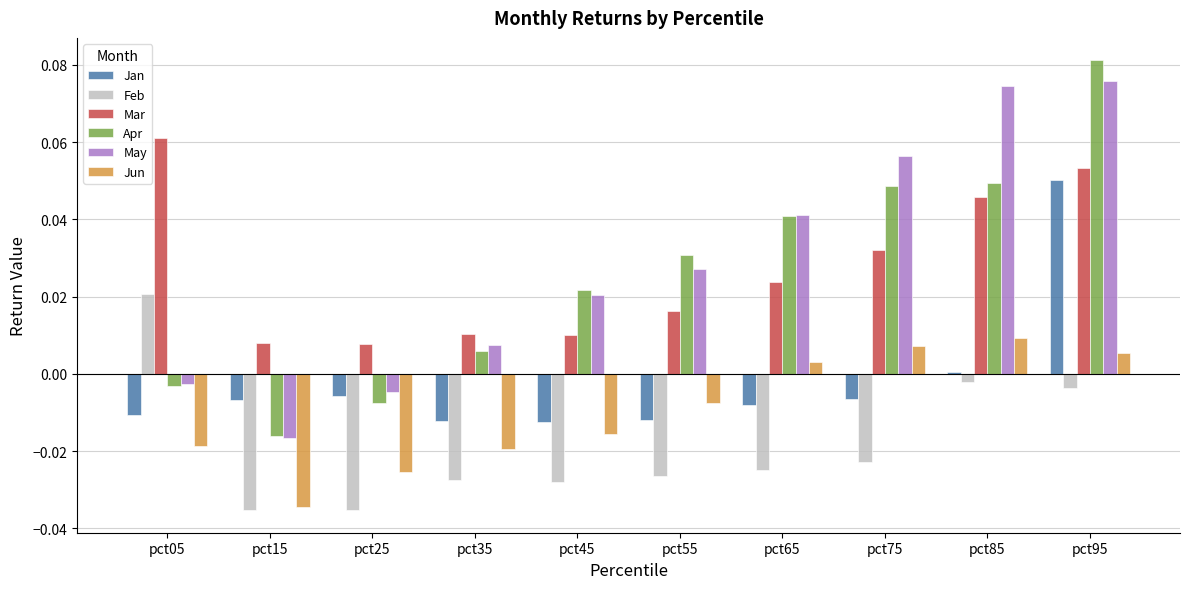

Which series has the widest spread of values?

Apr